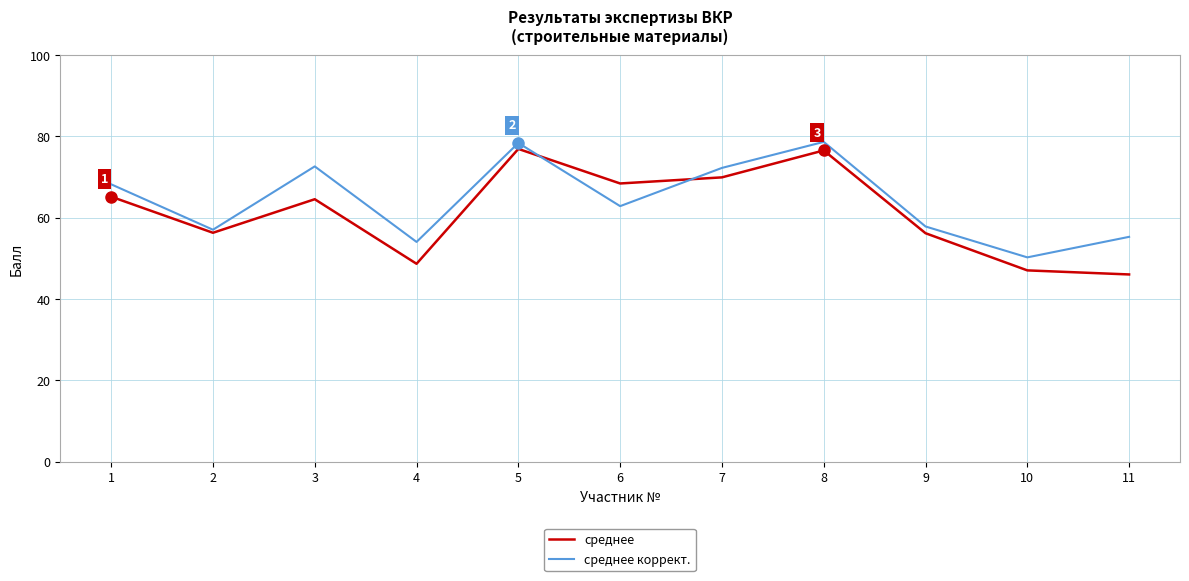

What is the total value across all series at 5?

155.2